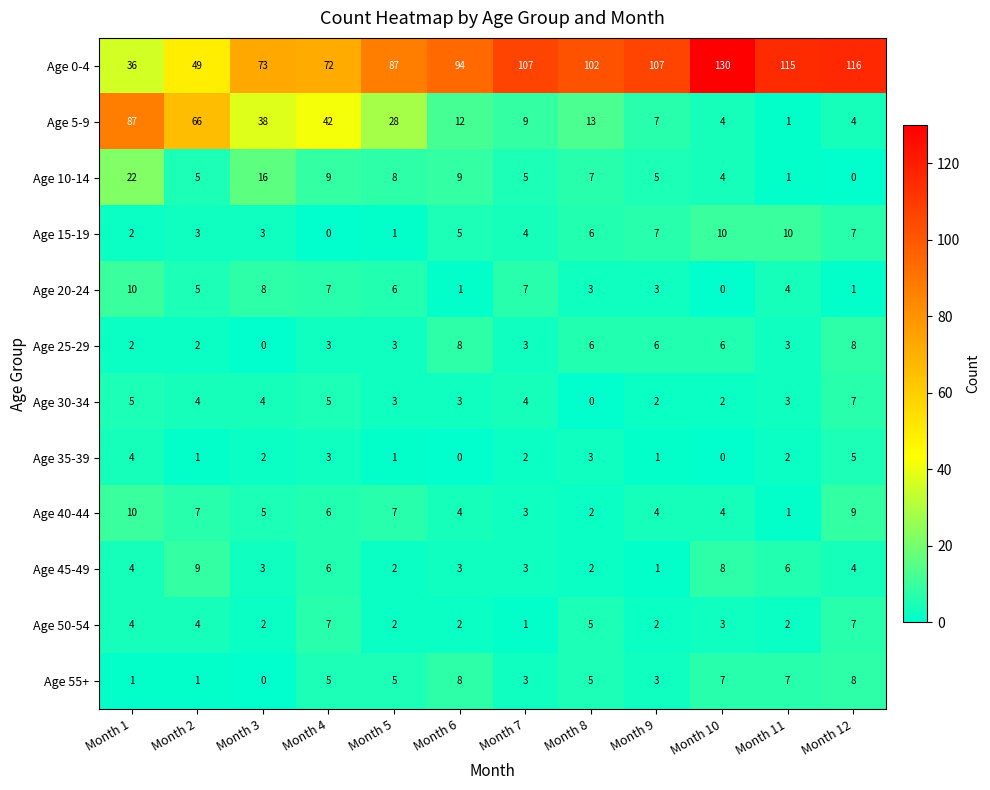

What is the approximate value of Age 0-4 at Month 1, to the nearest 5?

35